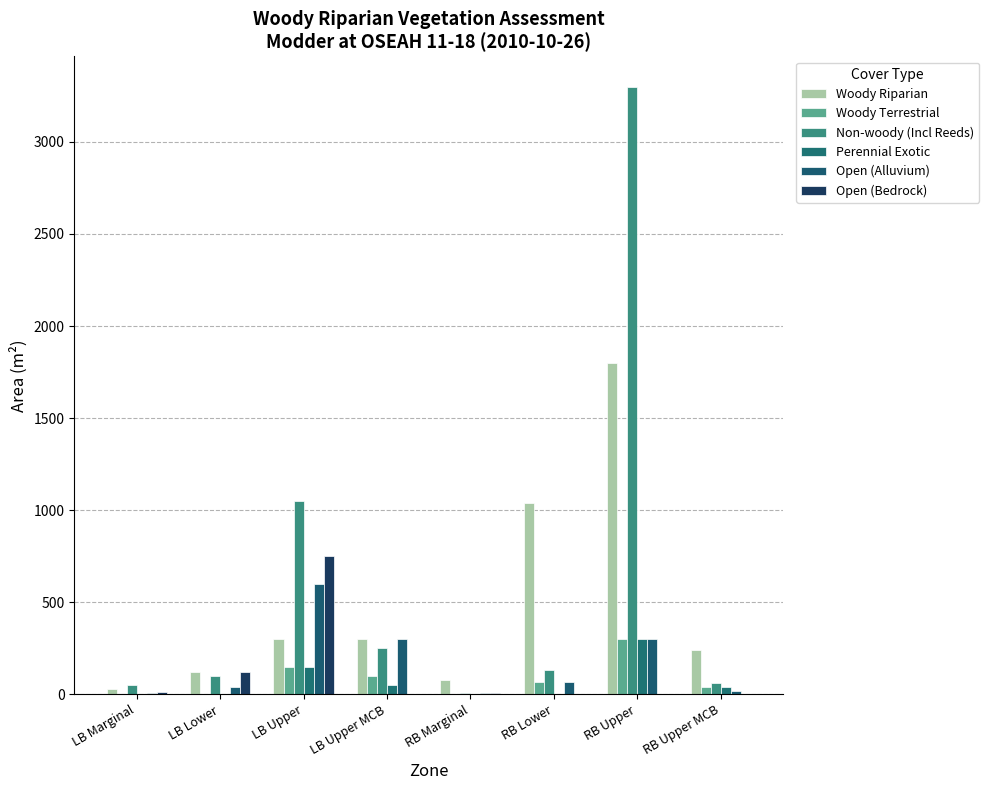

The value of Woody Riparian at RB Marginal is 129. True or false?

False